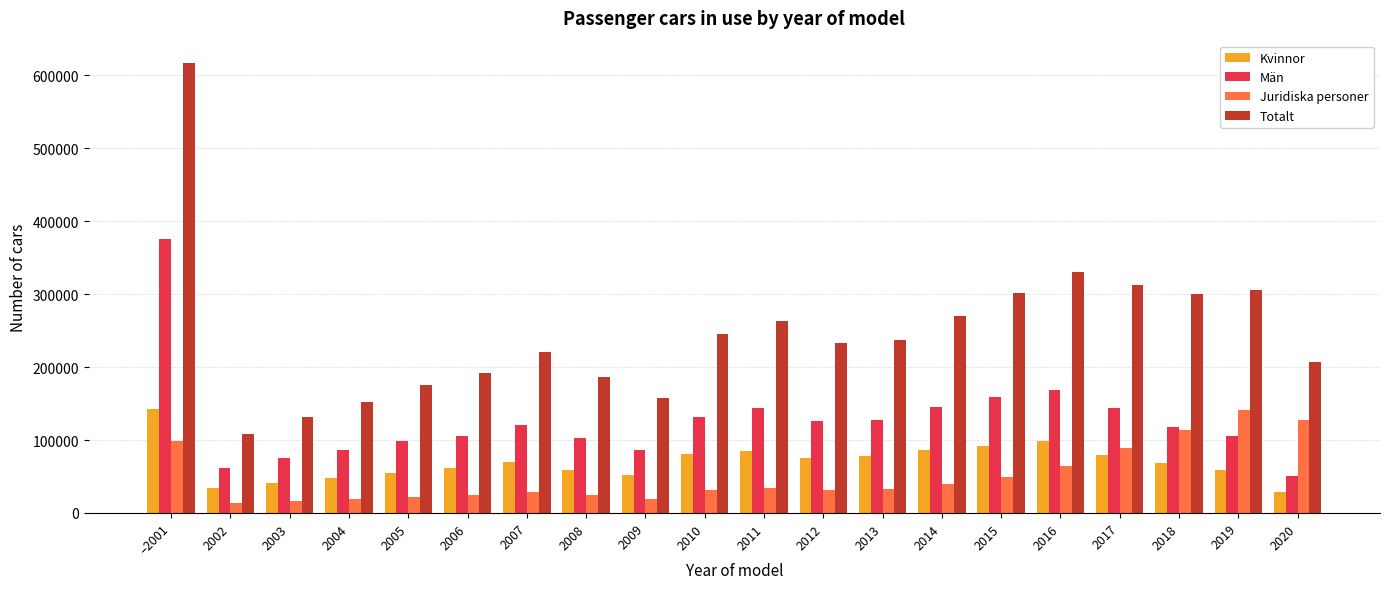

At 2004, list the series in order from smallest to largest.

Juridiska personer, Kvinnor, Män, Totalt